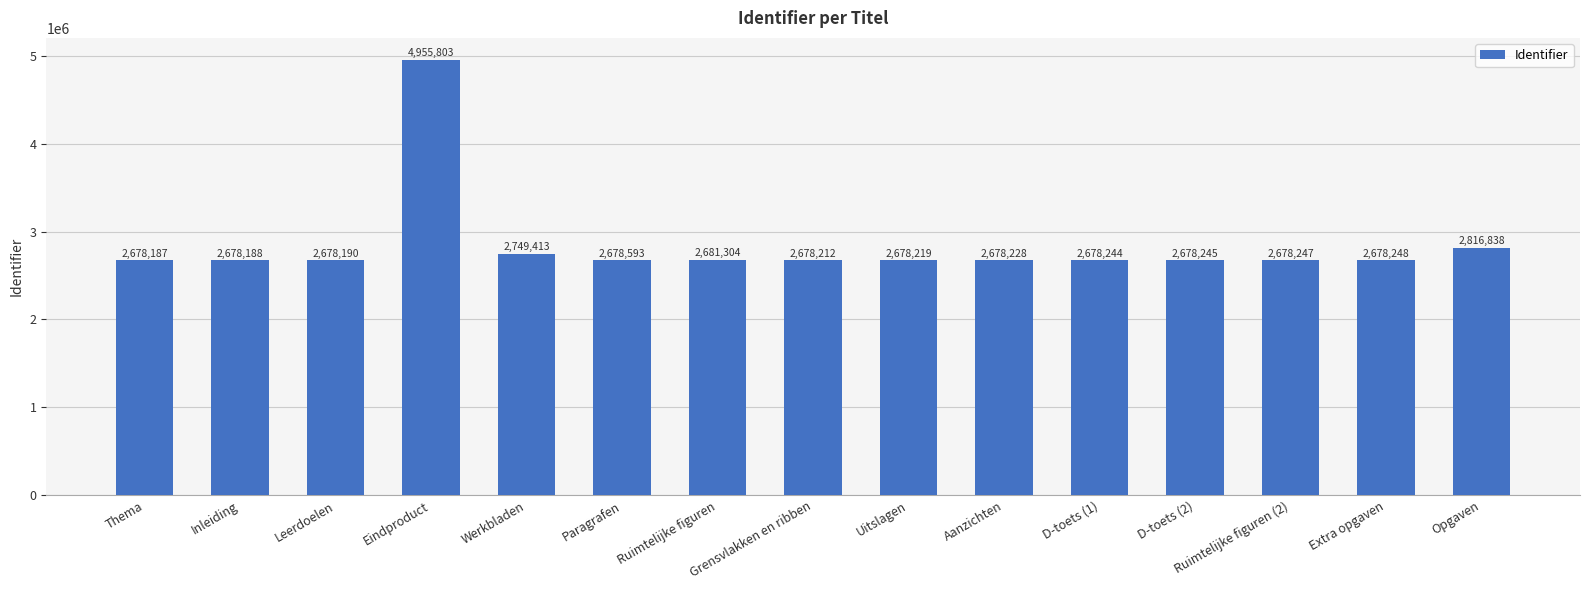

Count the number of categories in the chart.

15